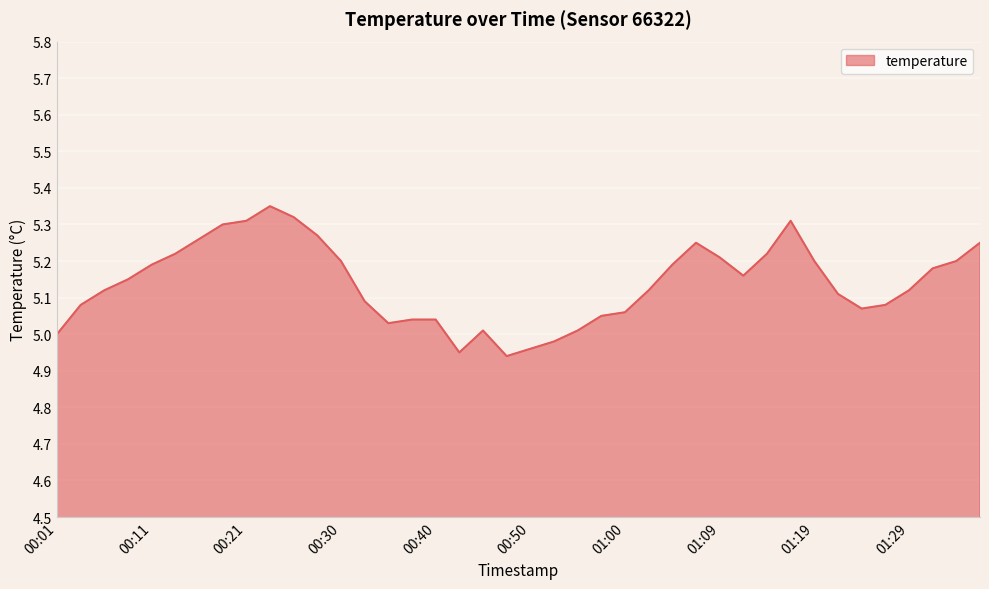

What is the difference between the maximum and minimum values?

0.4